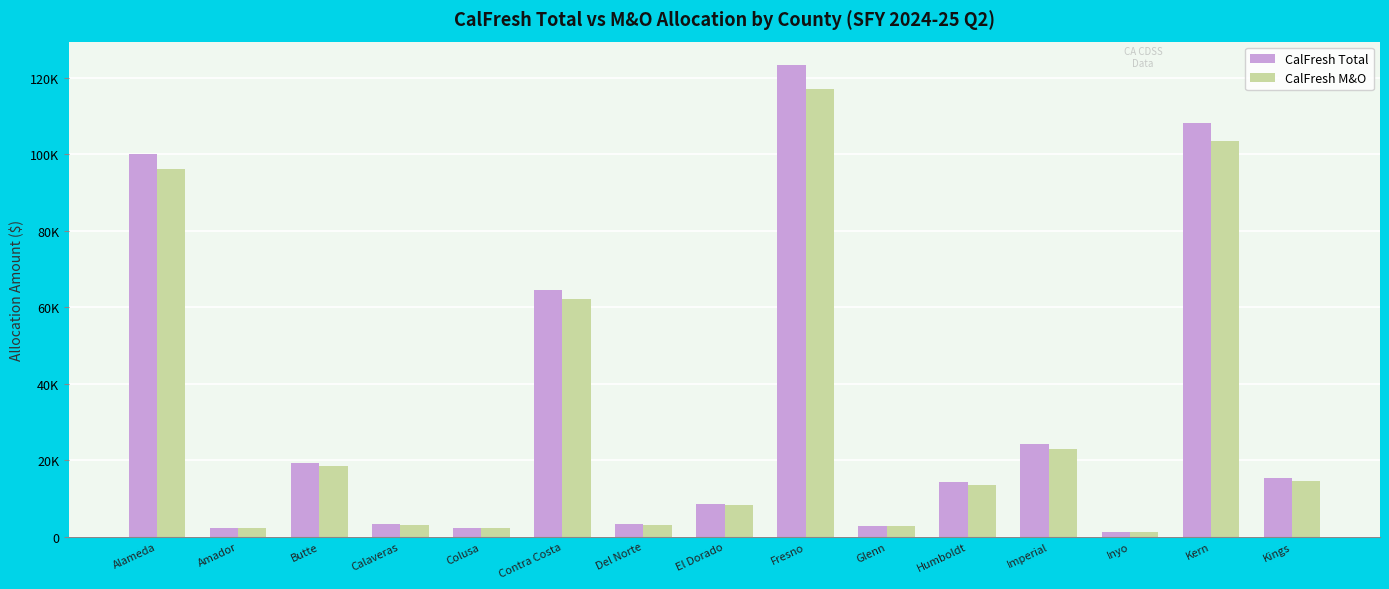

Does the chart contain stacked bars?

No